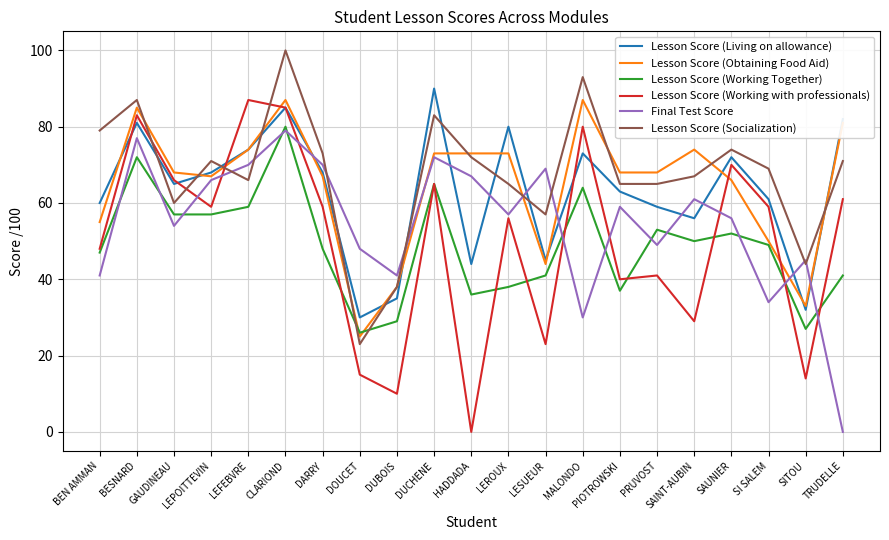

What position from the left is DARRY?

7